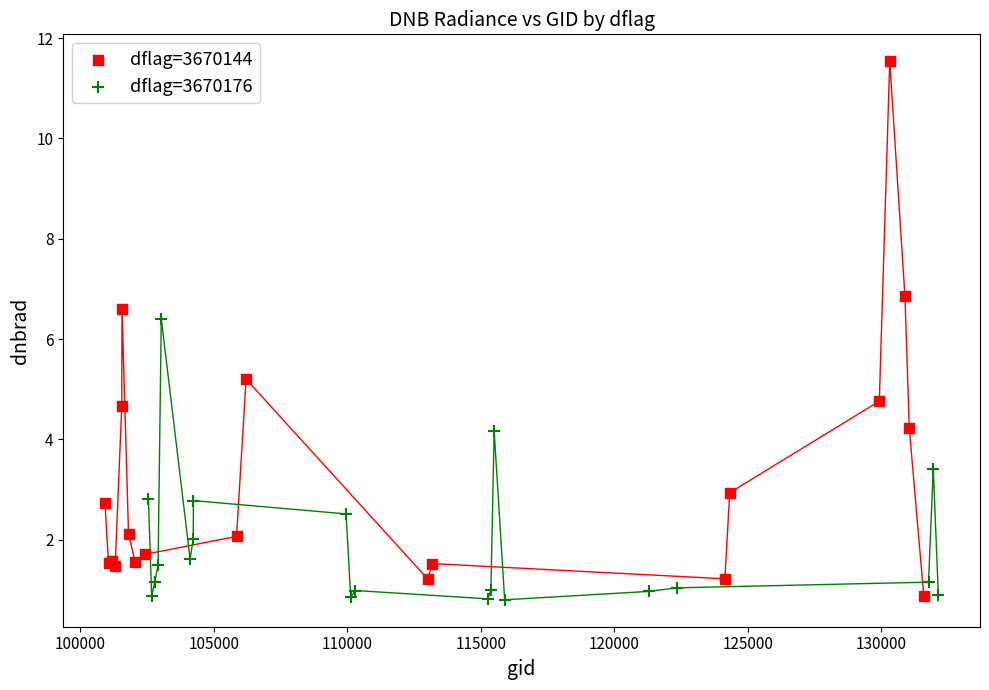

Which series has the widest spread of Y values?

dflag=3670144